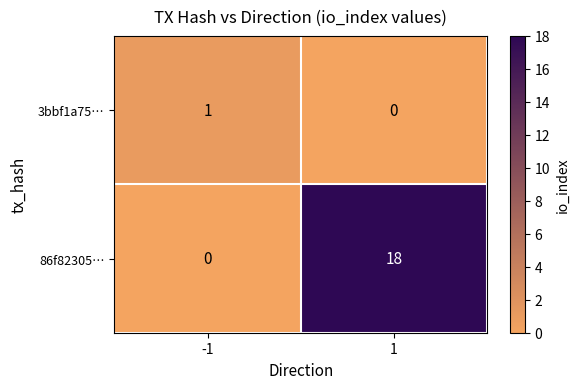

List the series in order of their peak value, highest first.

86f82305…, 3bbf1a75…